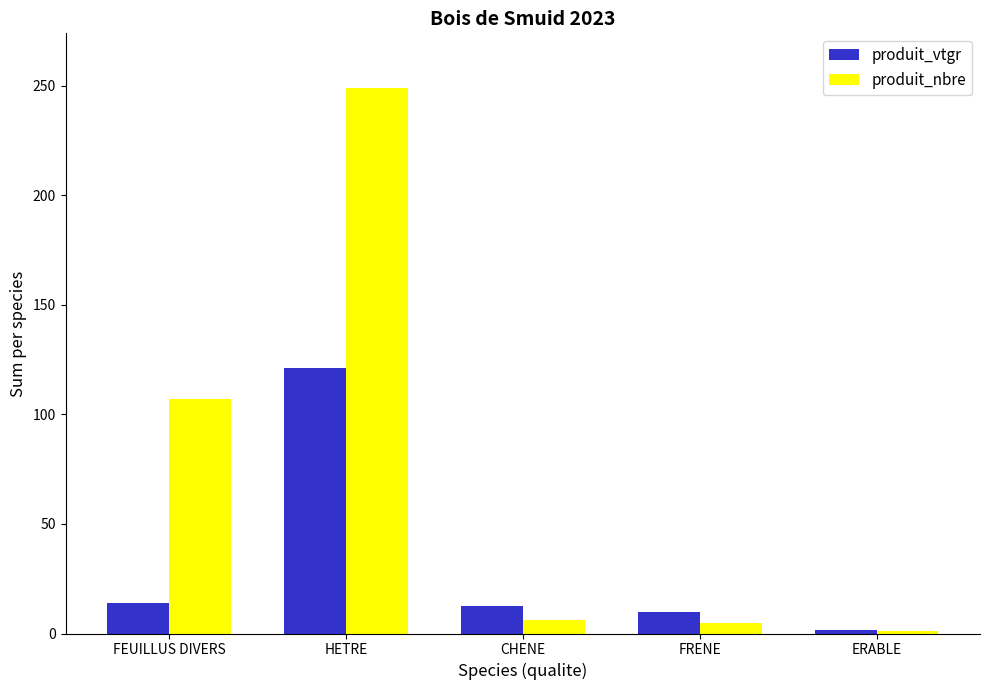

What is the value of the produit_nbre bar at the 3rd from the left?

6.0